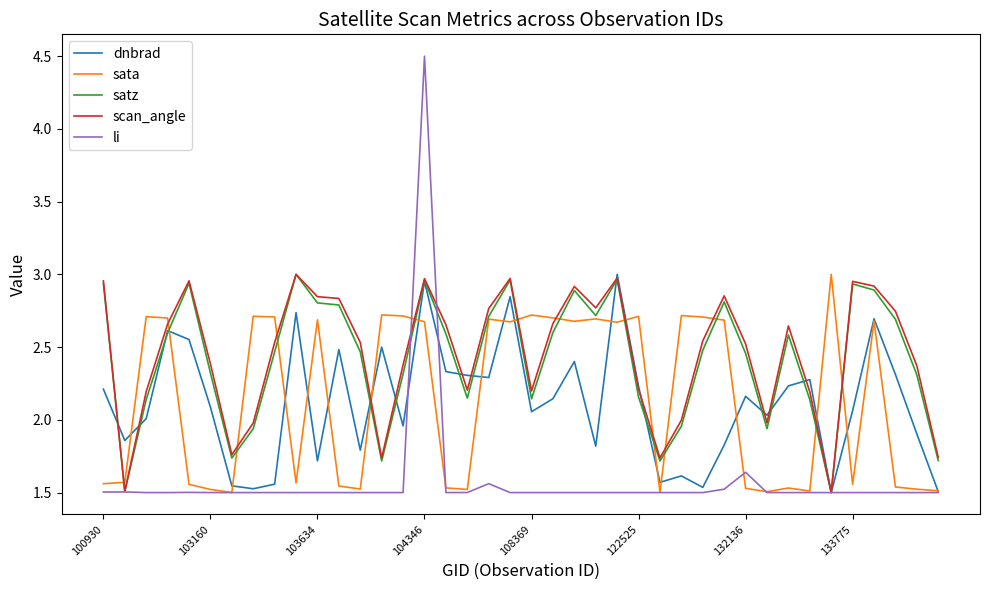

Which series has the widest spread of values?

li